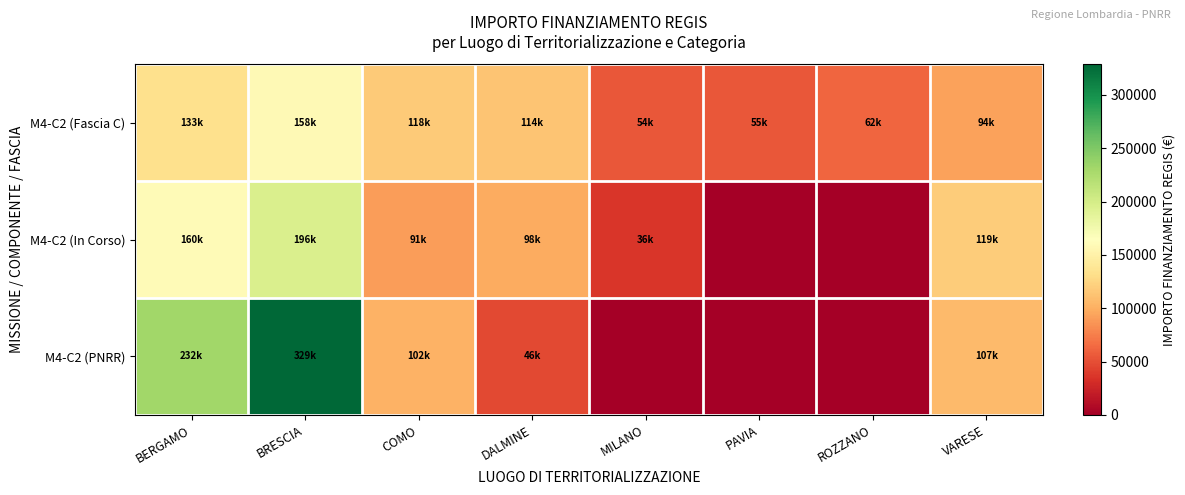

Rank the series by their maximum value, from highest to lowest.

M4-C2 (PNRR), M4-C2 (In Corso), M4-C2 (Fascia C)